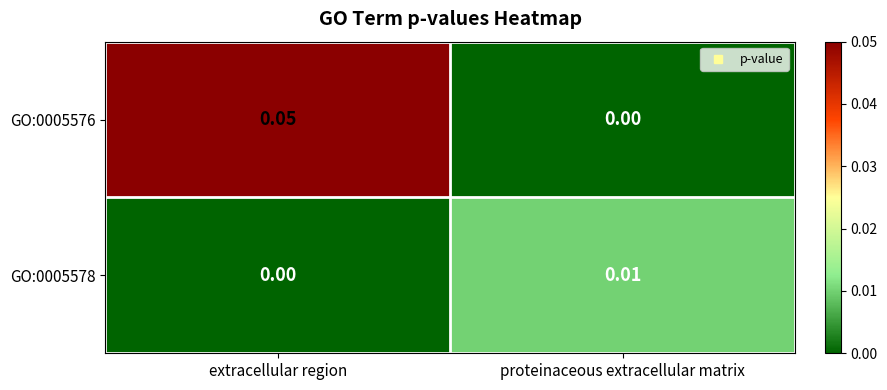

Which category has the lowest value in the GO:0005578 series?

extracellular region